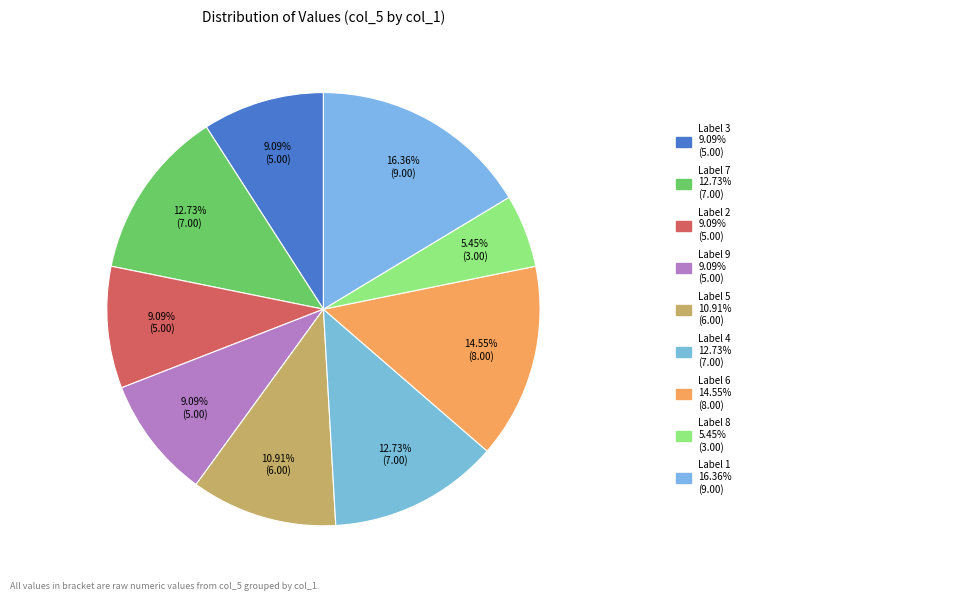

How many slices are in this pie chart?

9